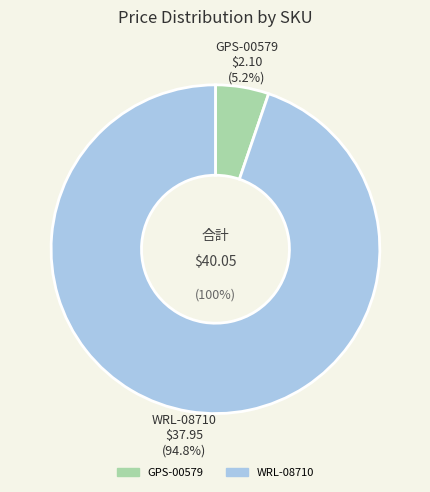

To the nearest percent, what is the average slice percentage?

50%